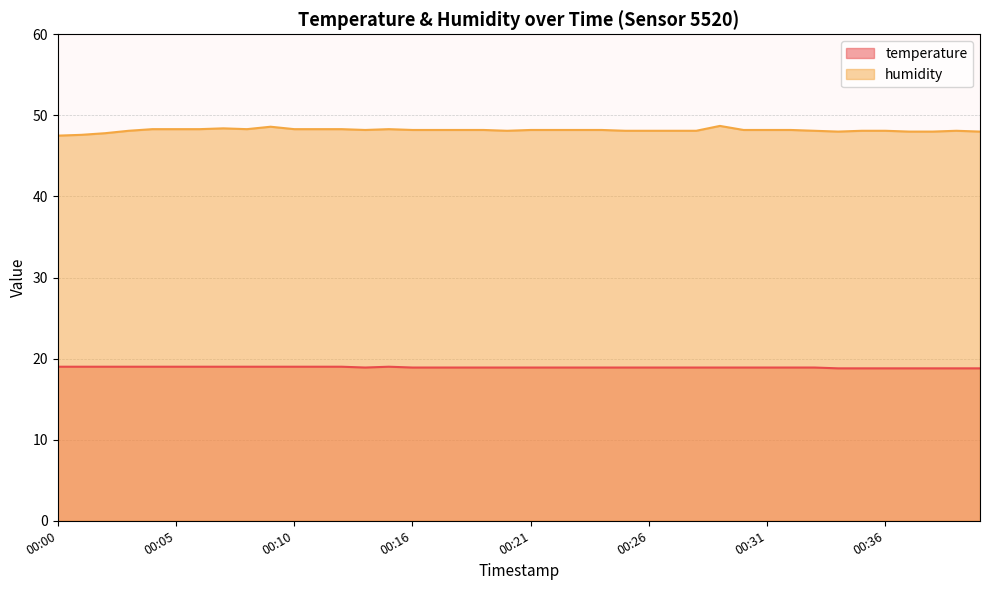

The temperature series shows 5.9 at 00:34. True or false?

False